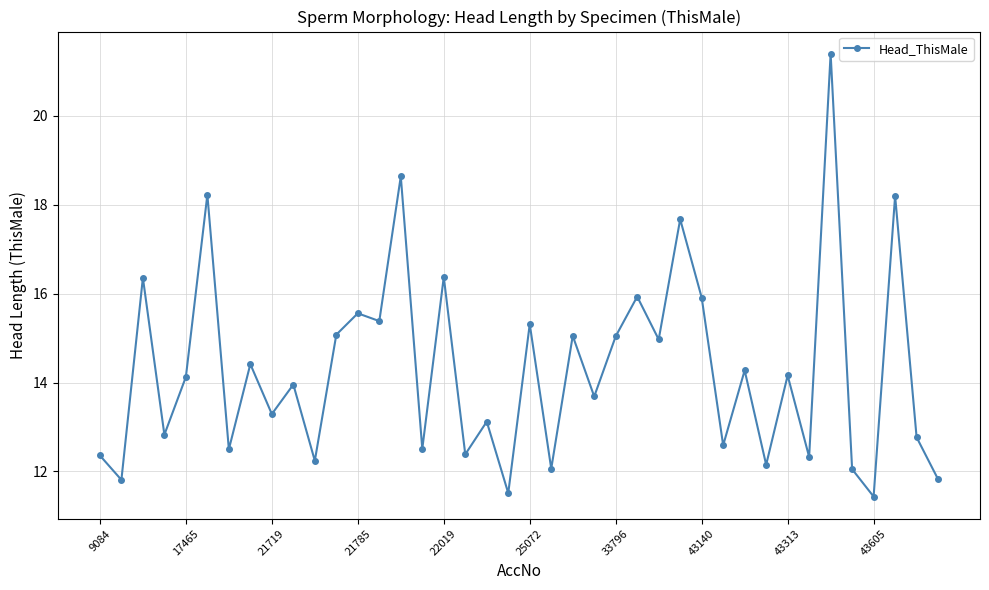

True or false: the data has more than 0 interior local peaks.

True